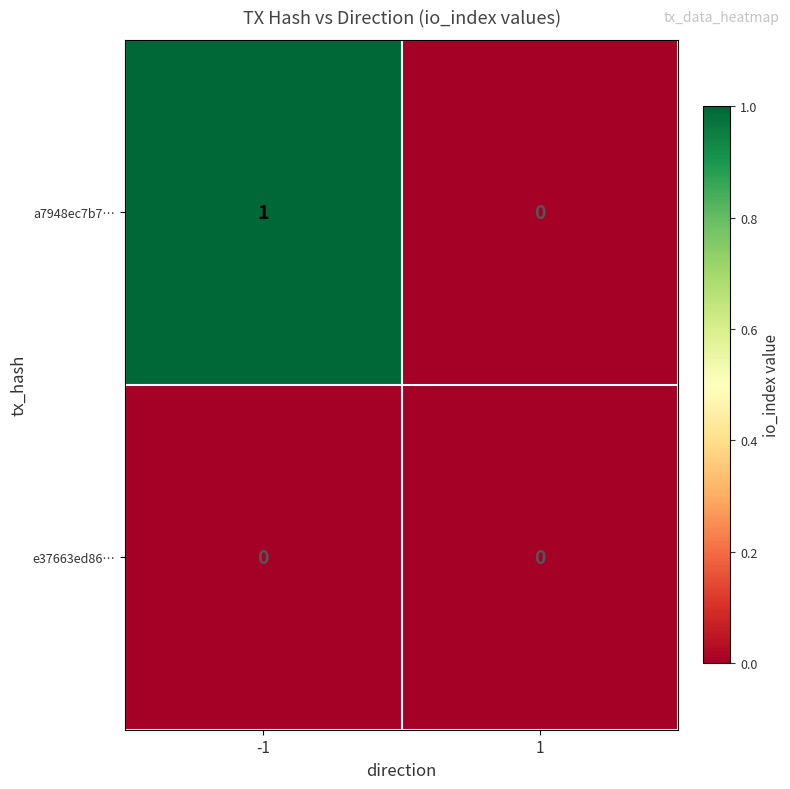

Is the value of a7948ec7b7… at -1 greater than the value of e37663ed86… at -1?

Yes